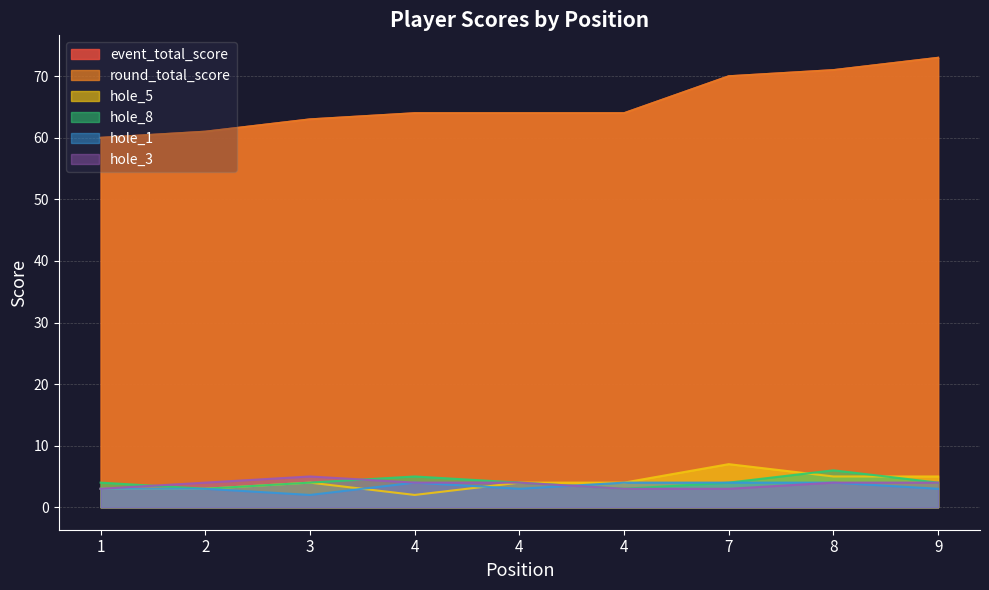

What value does the event_total_score series have at 4, to the nearest 5?

65